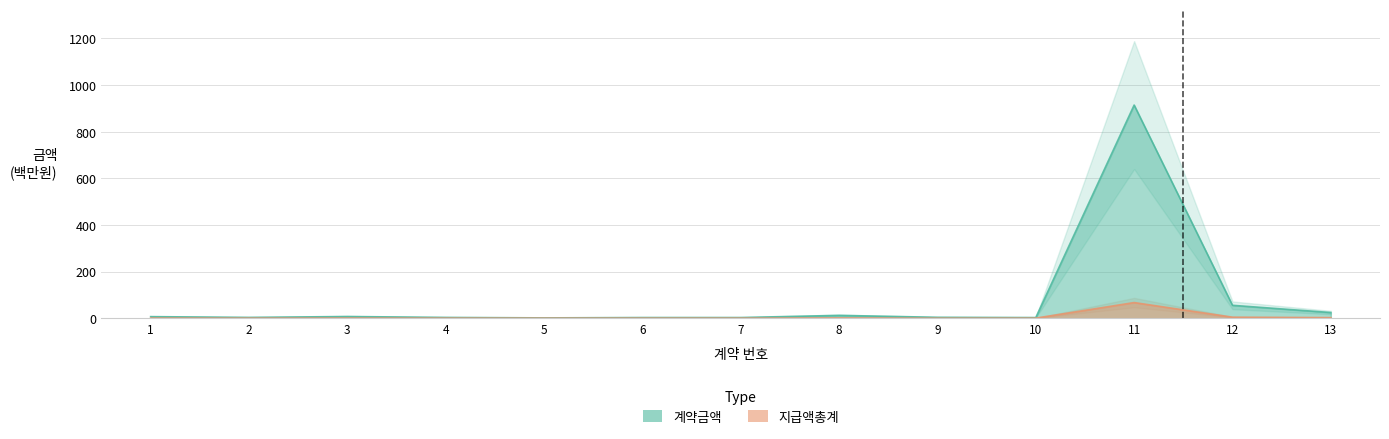

Which series has the largest total across all categories?

계약금액